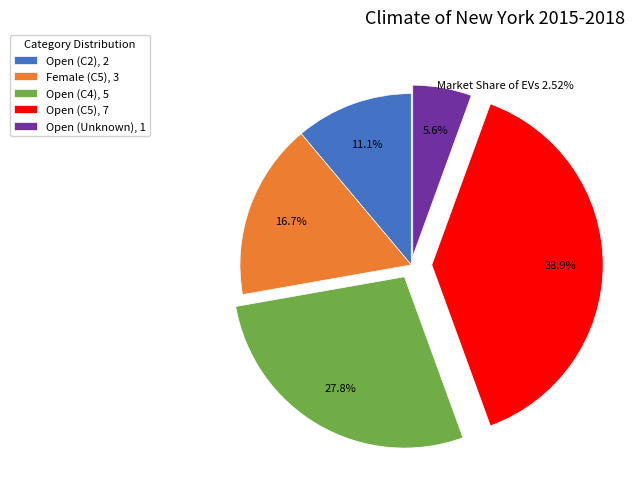

To the nearest percent, what is the difference between the largest and smallest slice percentages?

33%